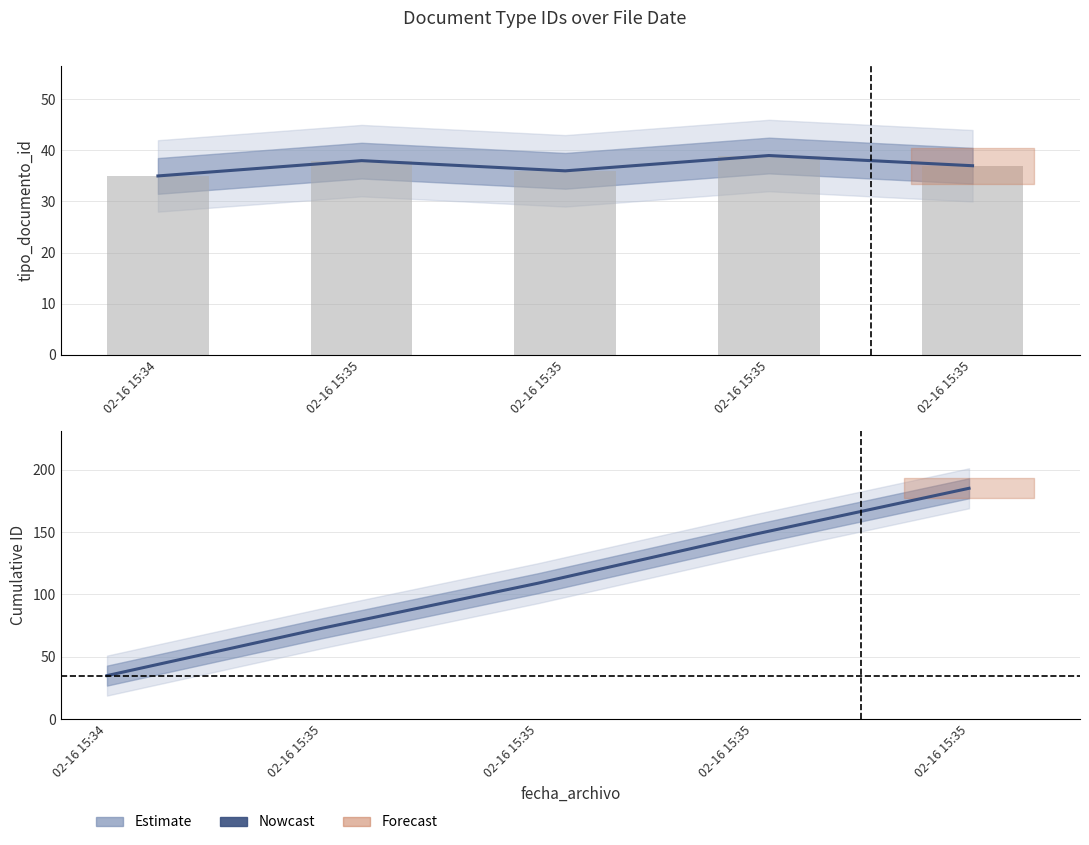

How many values are between 73 and 148?

3